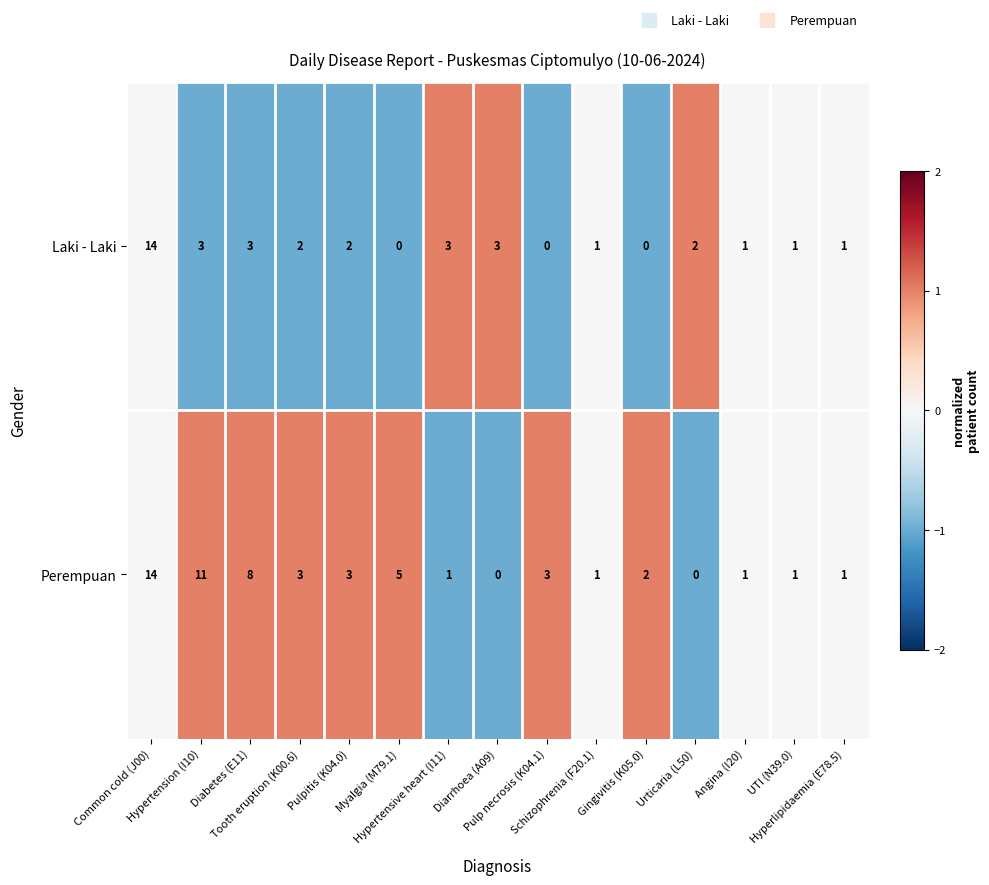

List the series in order of their overall mean, lowest first.

Laki - Laki, Perempuan